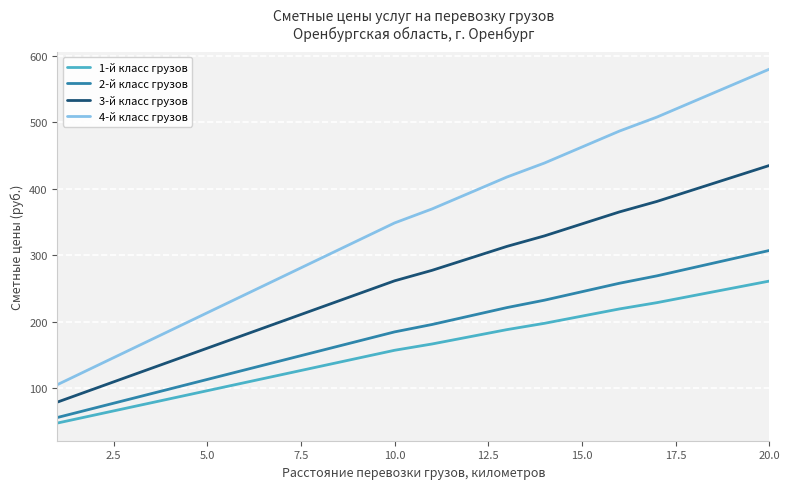

How many lines are shown in the chart?

4